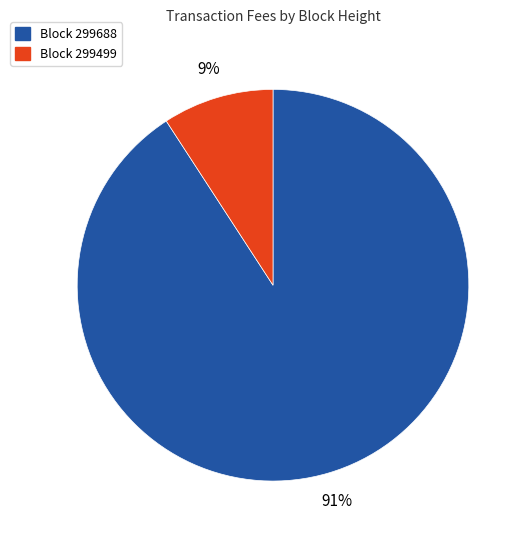

To the nearest percent, what is the average slice percentage?

50%